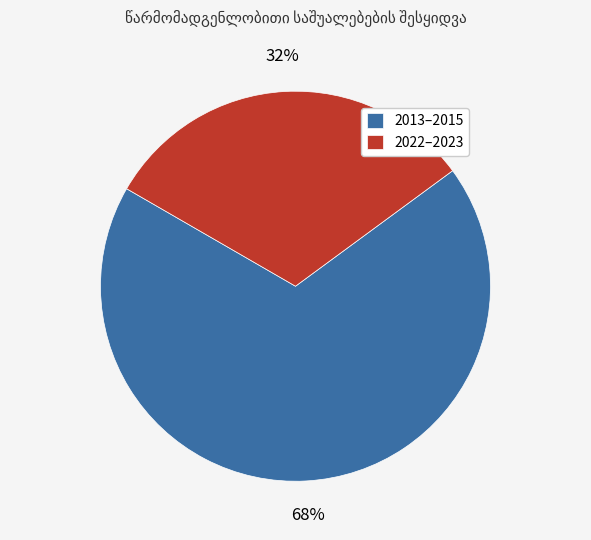

What is the largest slice in the pie chart?

2013–2015